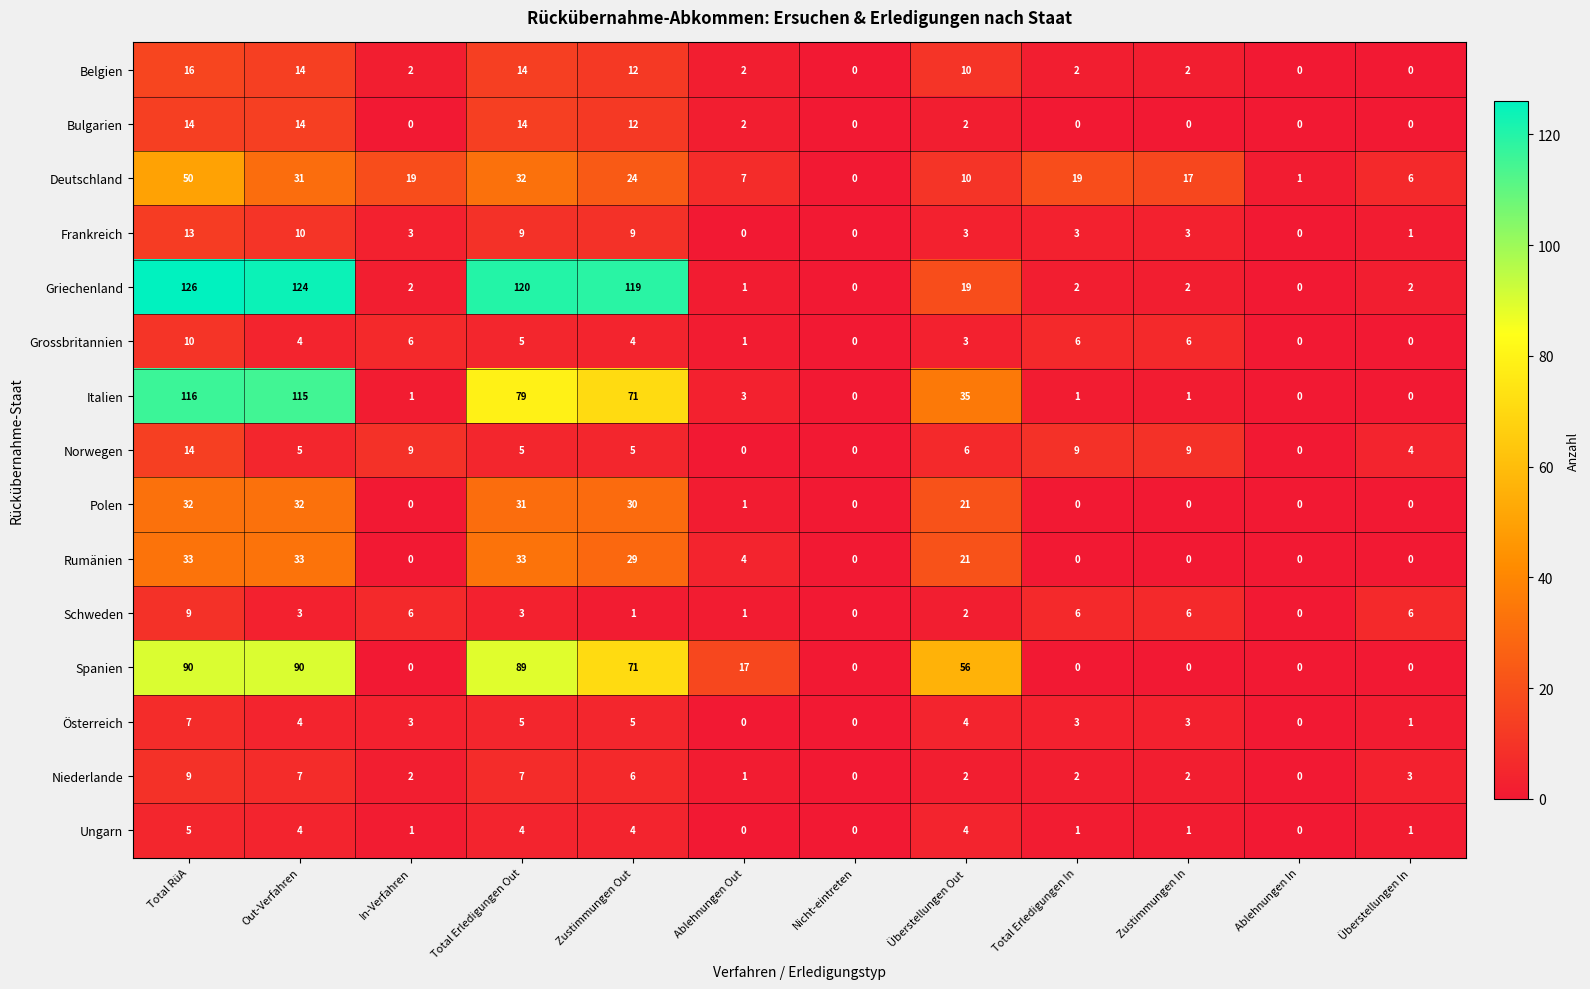

The Griechenland series shows 2 at Überstellungen In. True or false?

True